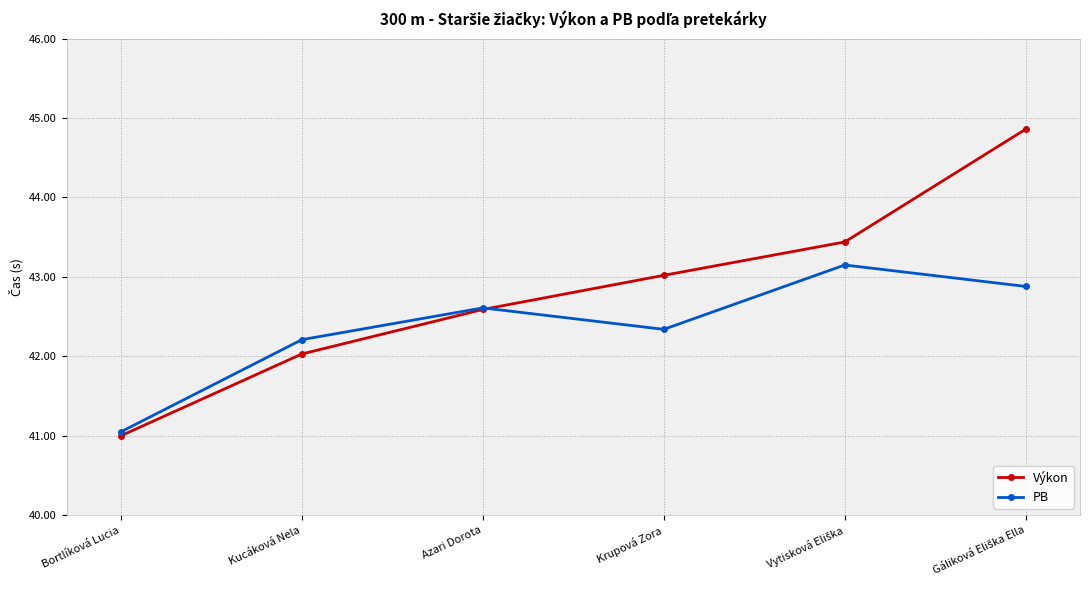

List the series in order of their peak value, highest first.

Výkon, PB